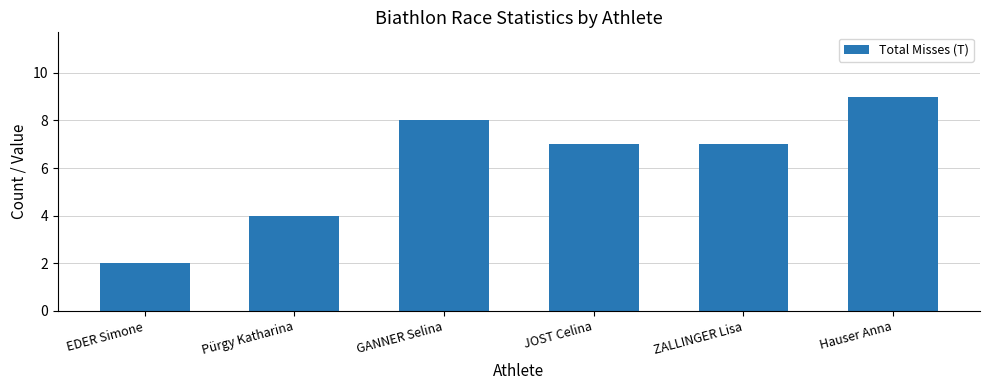

What is the value of the 2nd bar from the left?

4